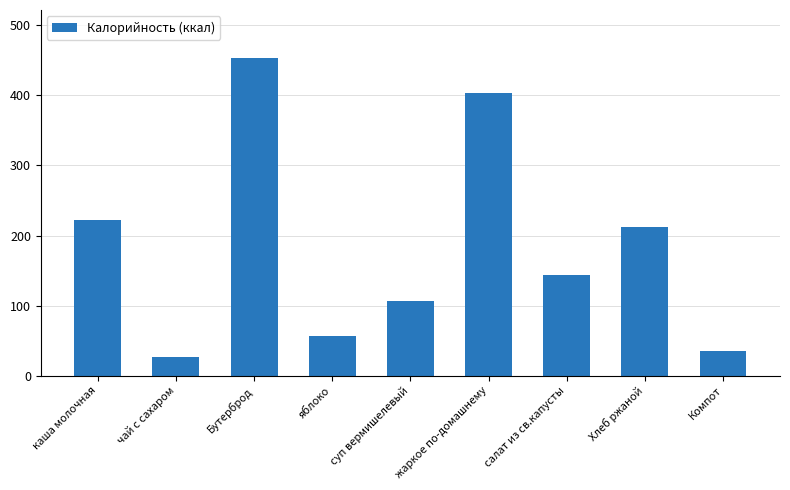

What position from the left is салат из св.капусты?

7